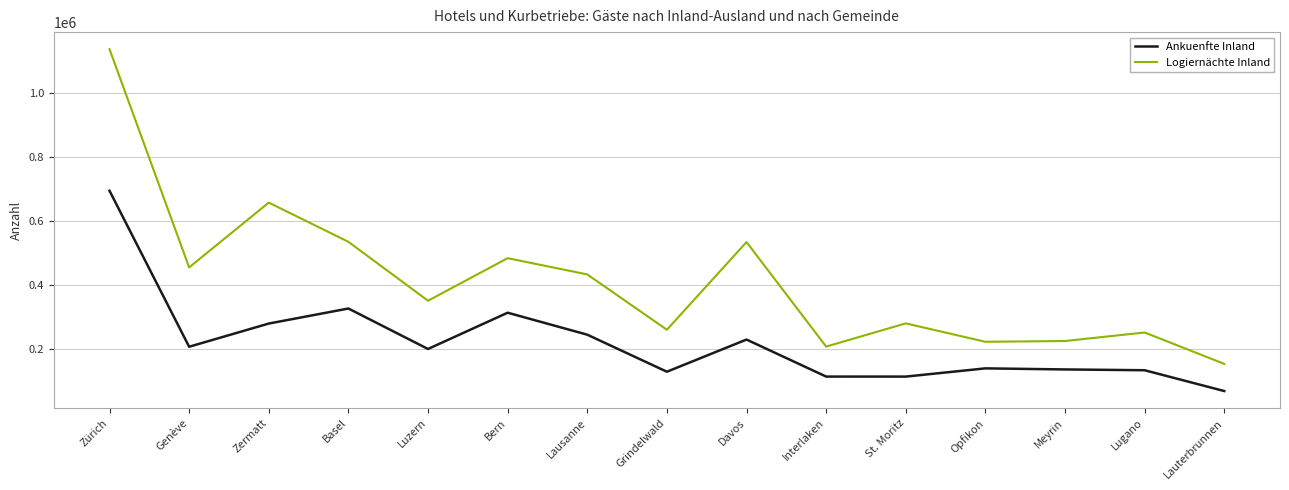

Which series has the widest spread of values?

Logiernächte Inland